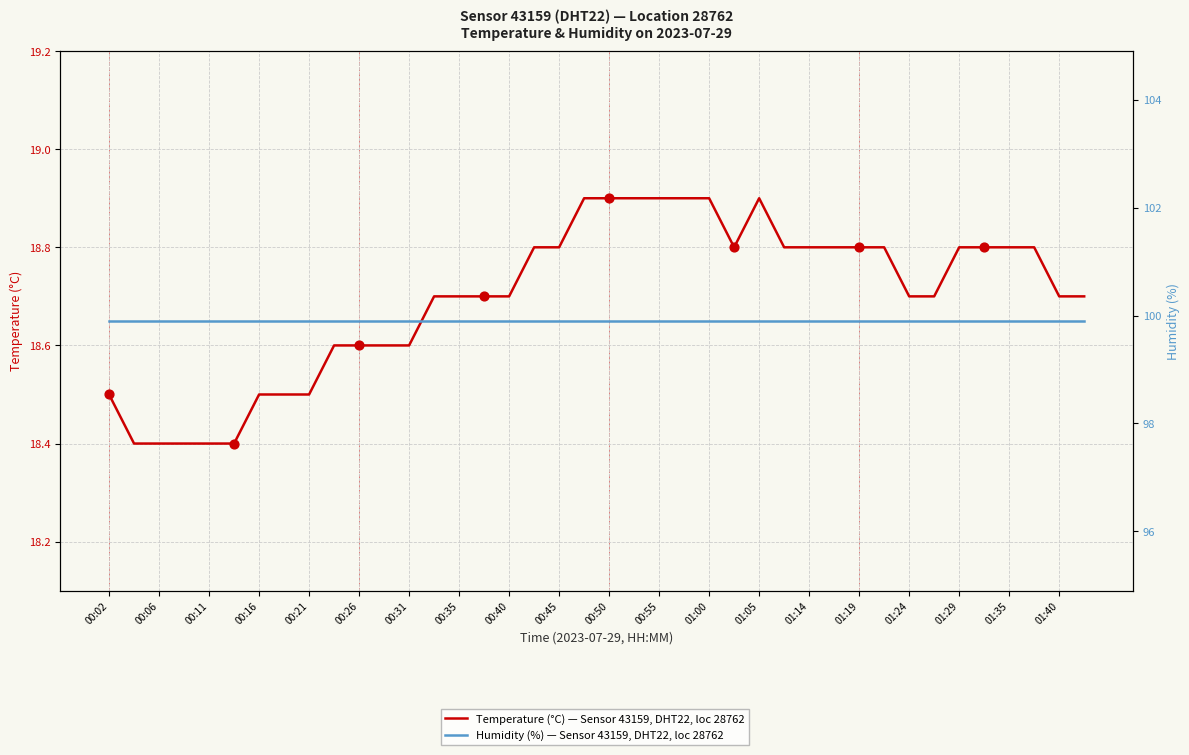

At how many categories does at least one series exceed 89?

40